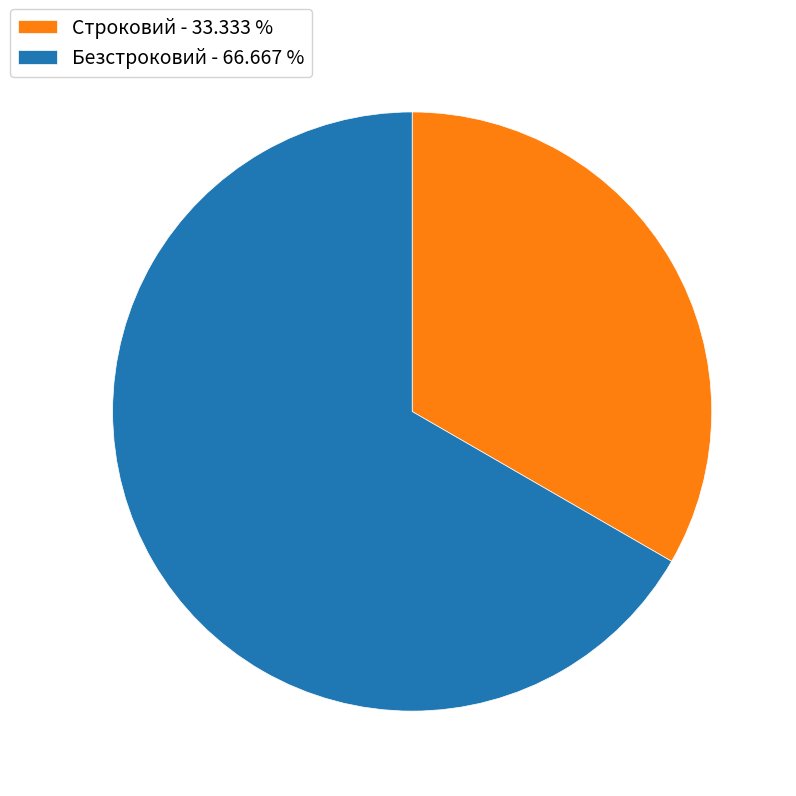

Do Безстроковий - 66.667 % and Строковий - 33.333 % together represent more than half of the pie?

Yes